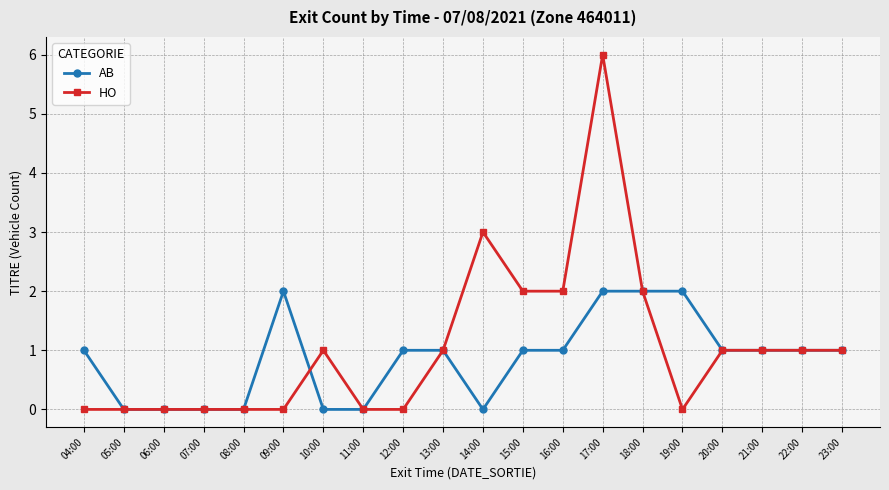

What position from the left is 18:00?

15